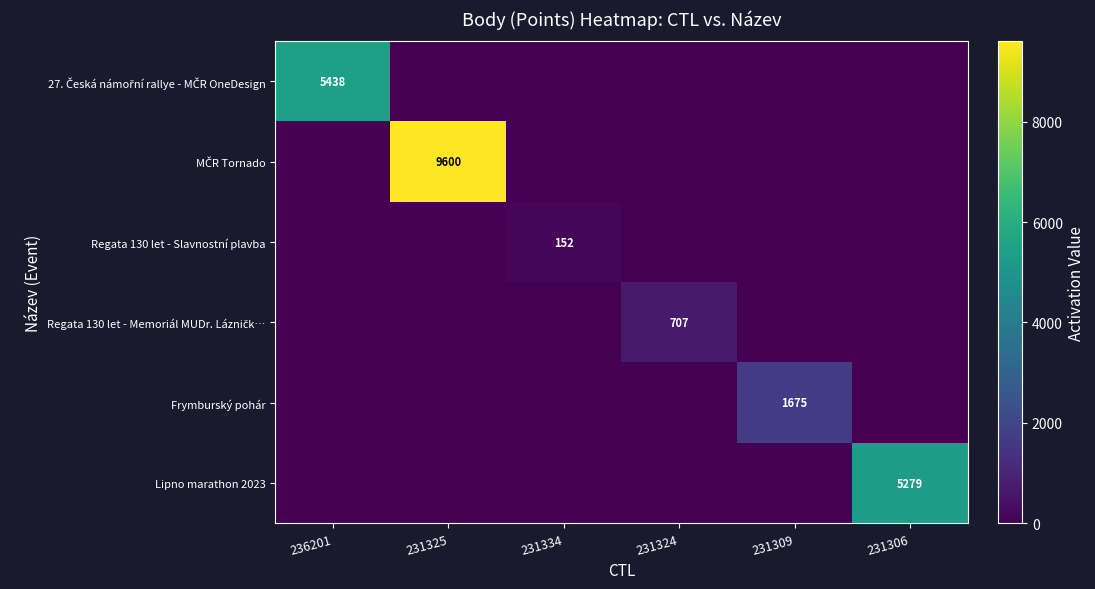

At which category is the sum across all series the highest?

231325